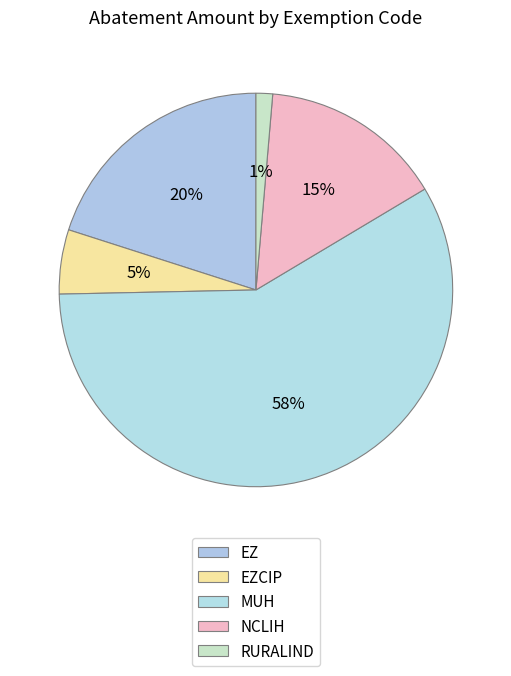

How many segments does this pie chart have?

5